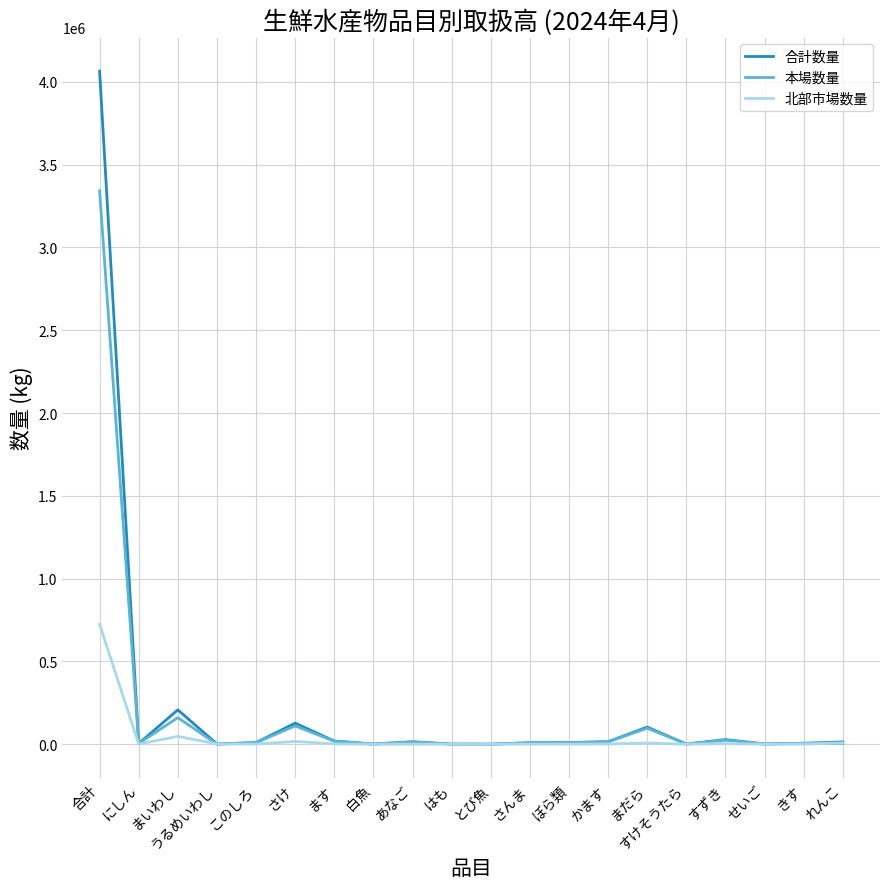

What is the difference between the 合計数量 values at はも and かます?

14615